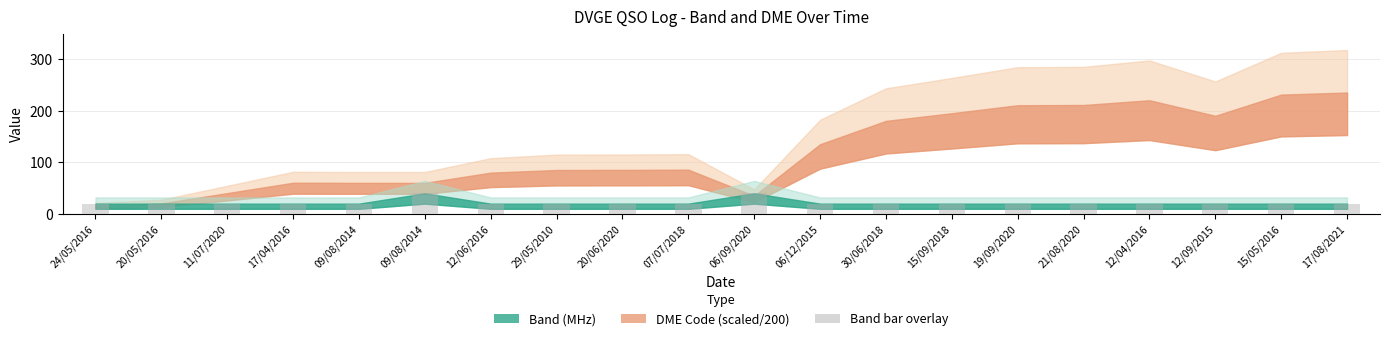

At which label is the value closest to 30?

24/05/2016